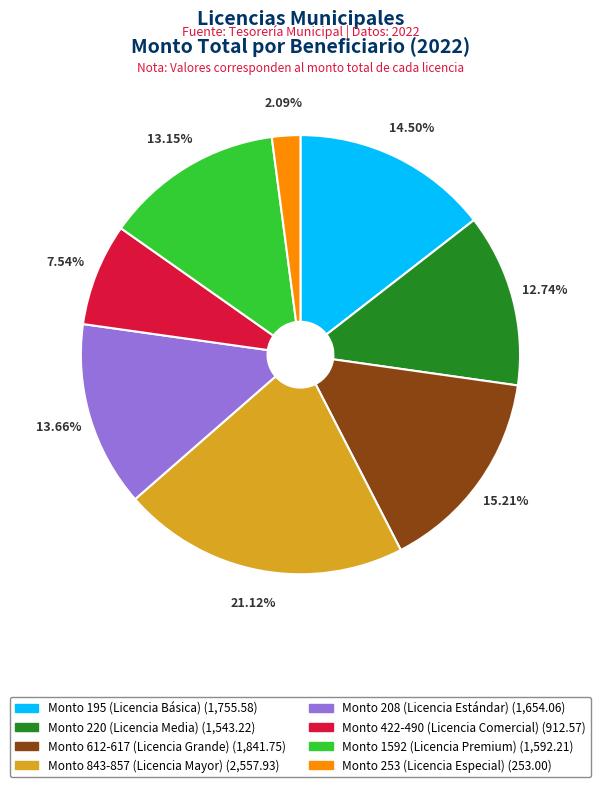

Does any single category account for the majority?

No